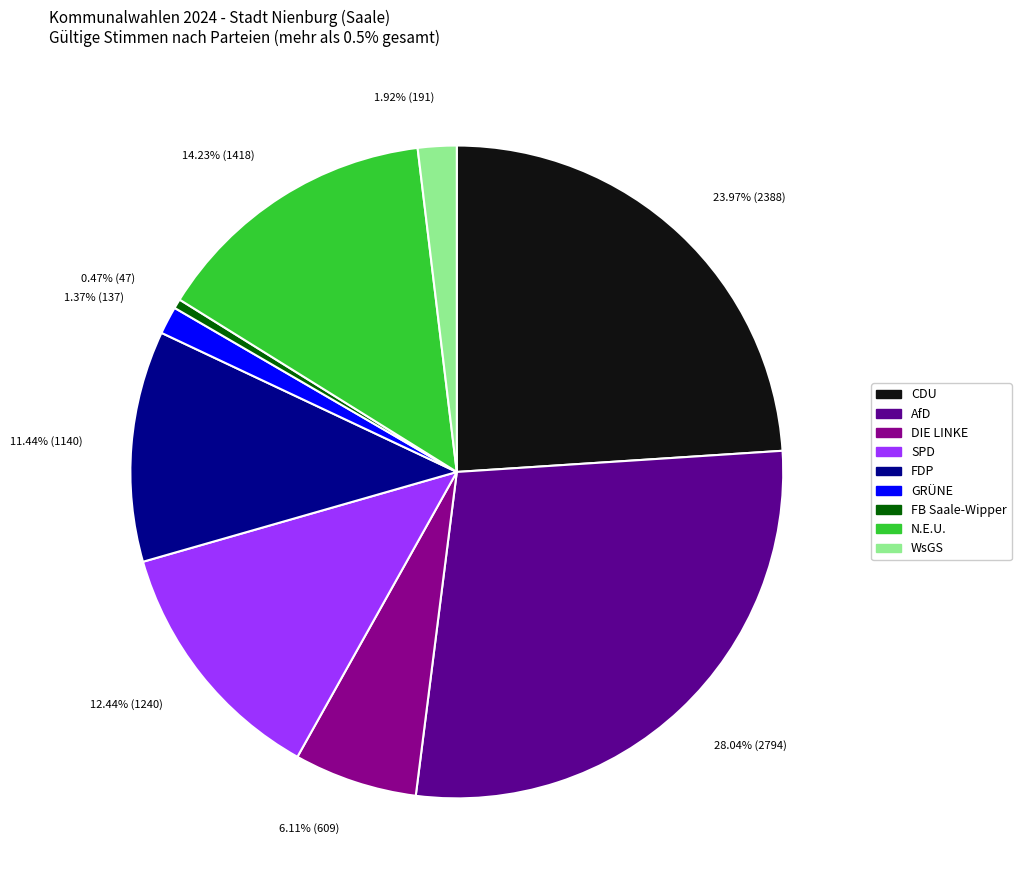

True or false: DIE LINKE accounts for 6% of the total.

True